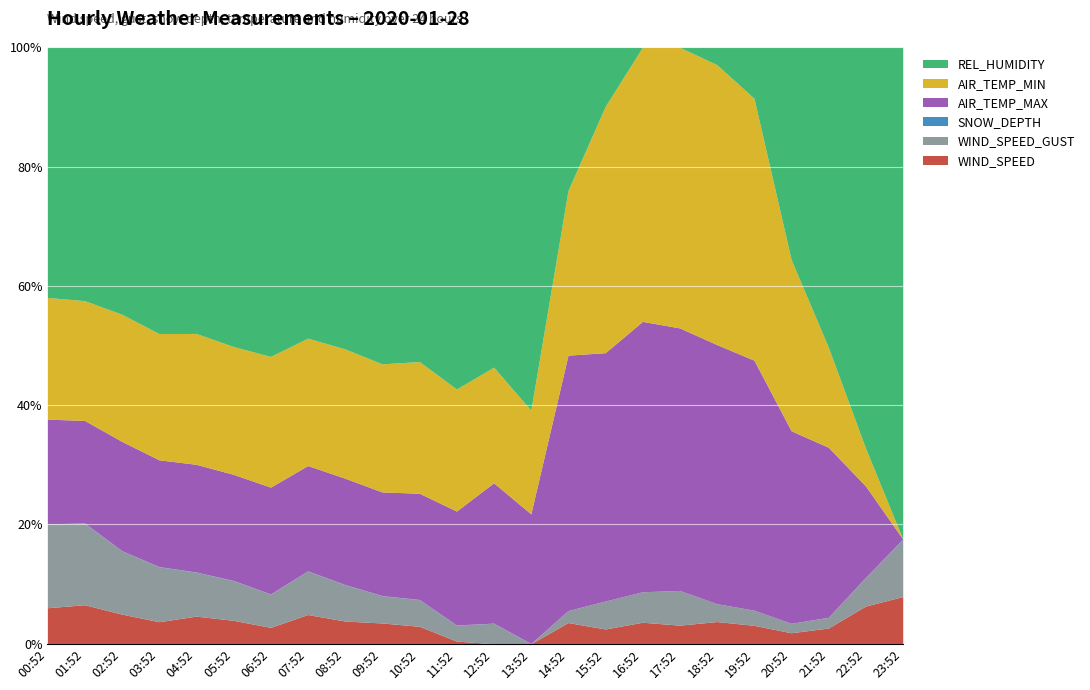

True or false: SNOW_DEPTH has more than 2 interior local peaks.

False